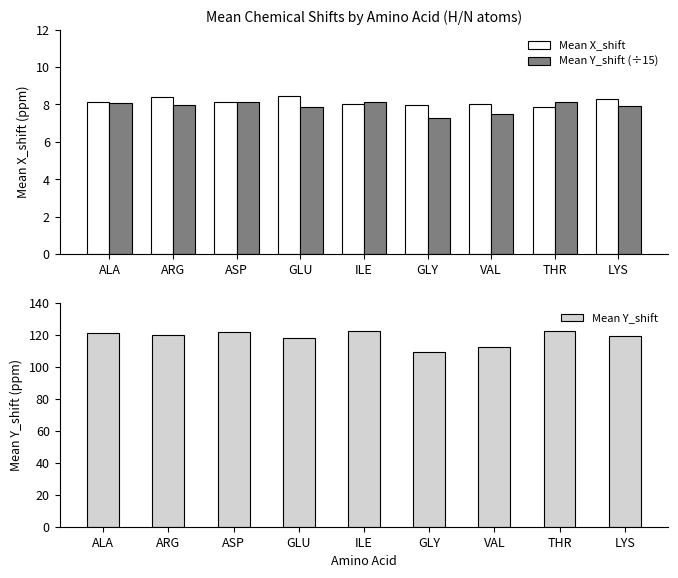

Which series has the widest spread of values?

Mean Y_shift